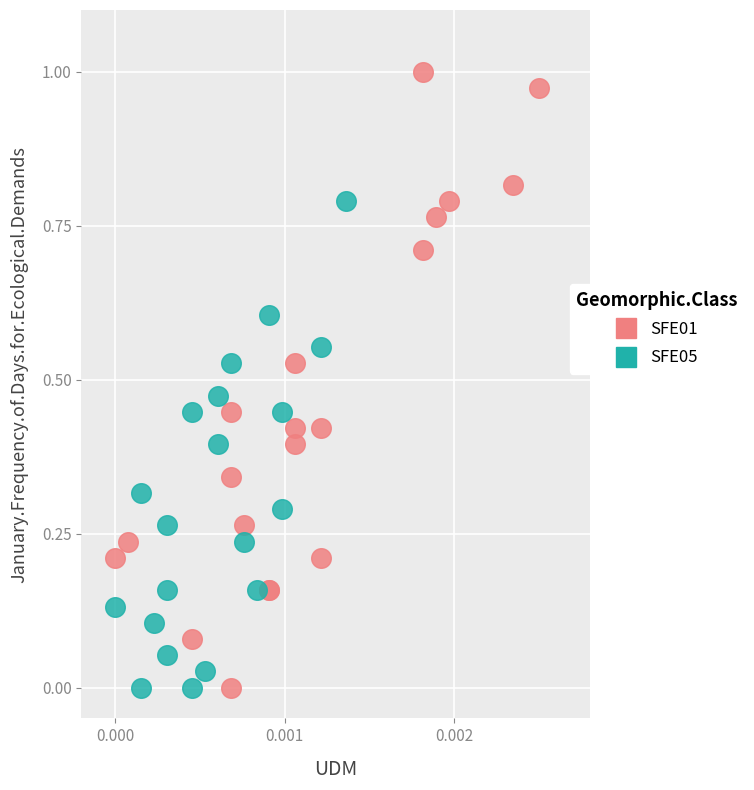

Which series has the largest Y range (max minus min)?

SFE01